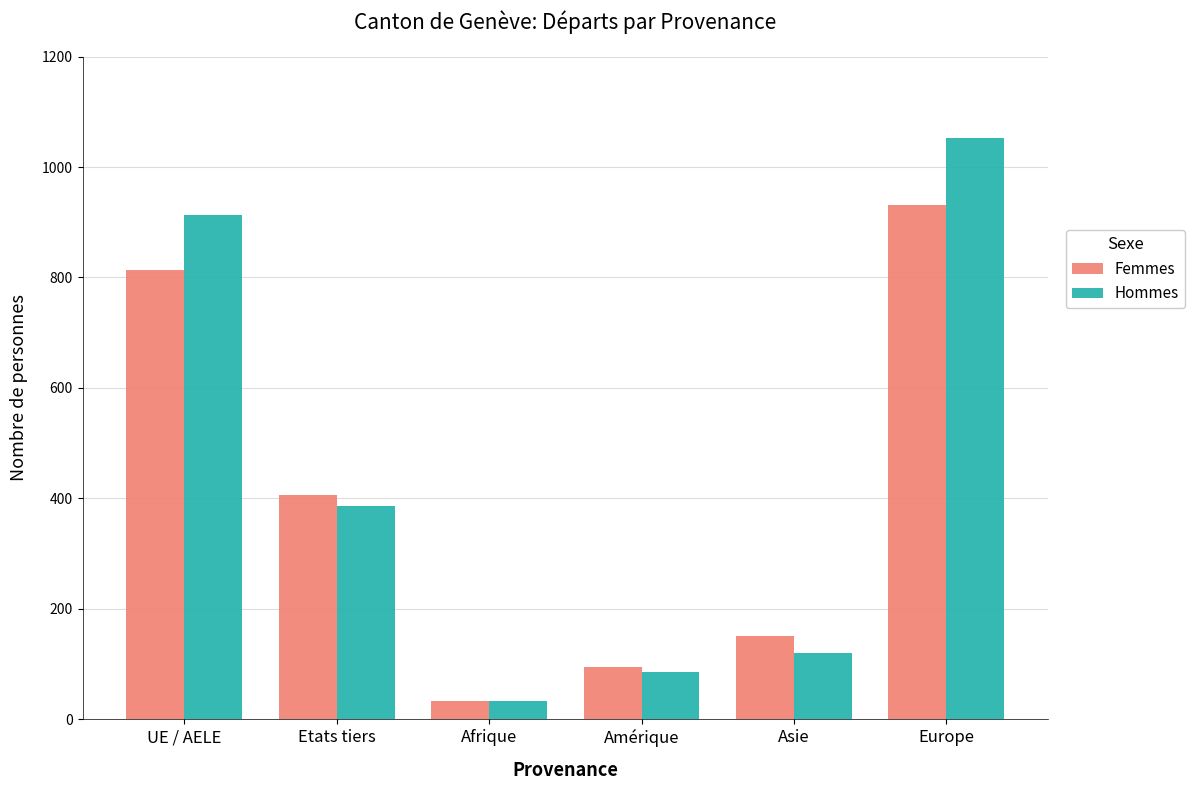

At which label does Femmes first exceed 406?

UE / AELE